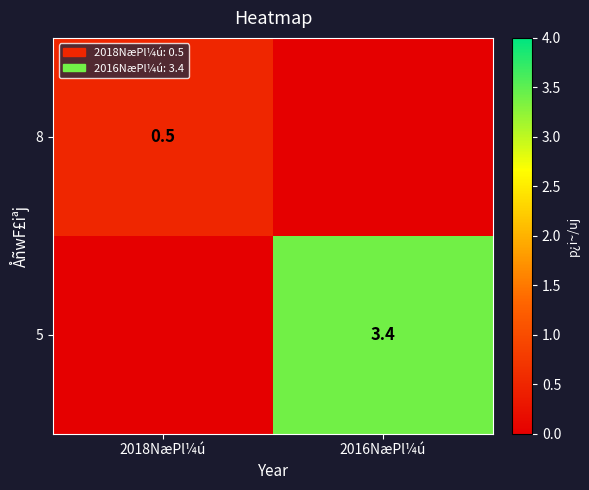

What is the spread (max minus min) of values at 2018NæPl¼ú?

0.5